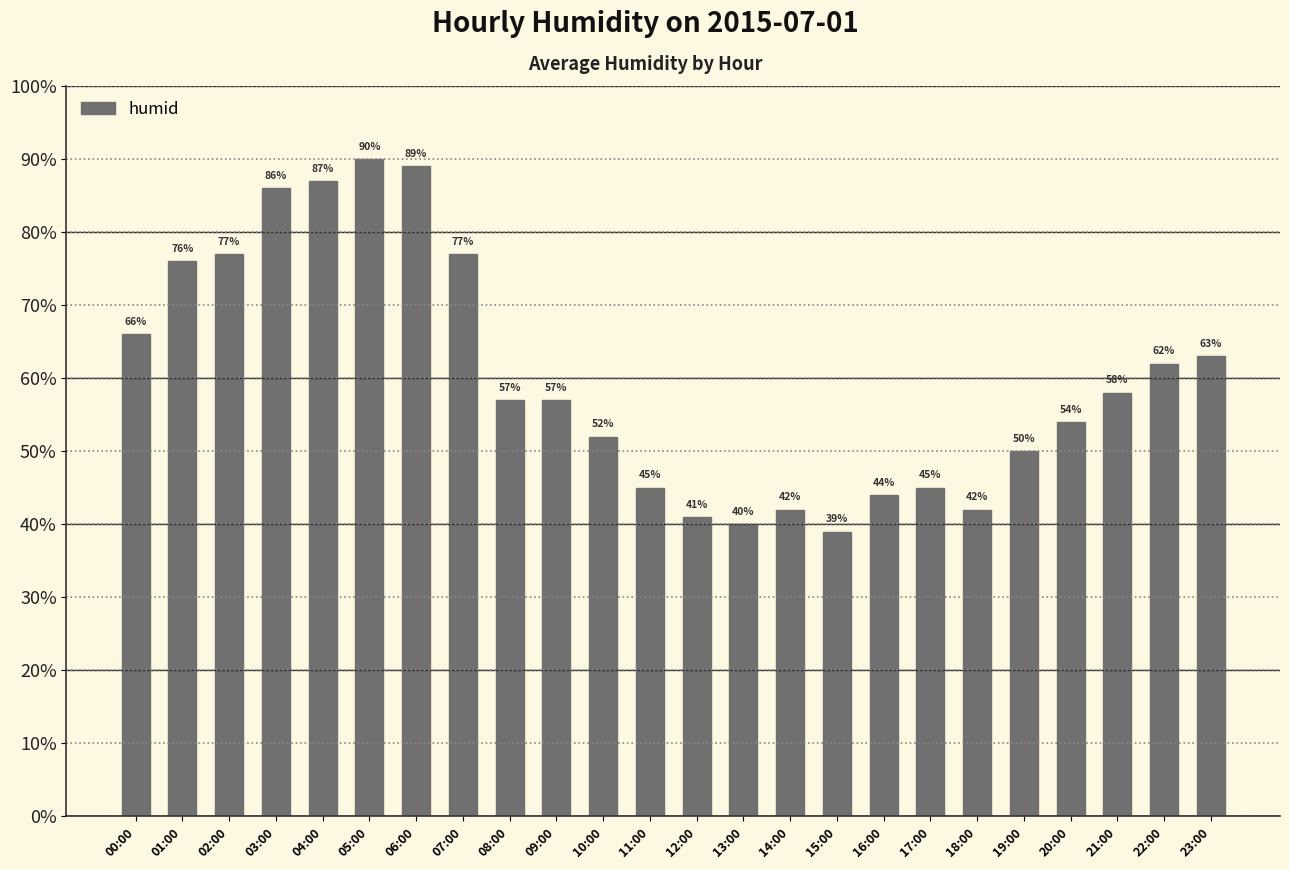

What is the approximate value at 15:00, to the nearest 5?

40